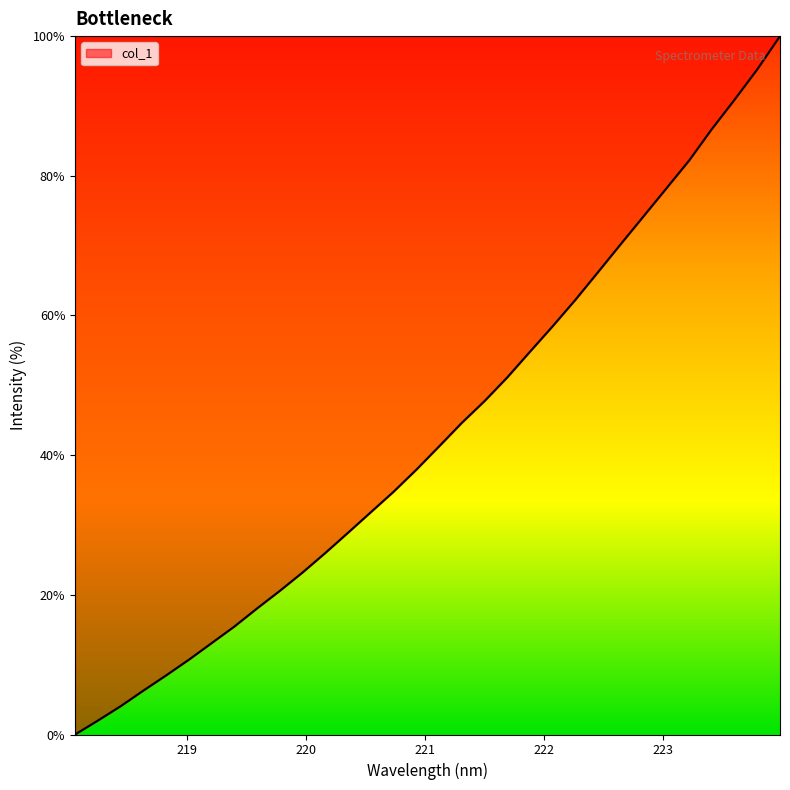

What is the difference between the maximum and minimum values?

100.0